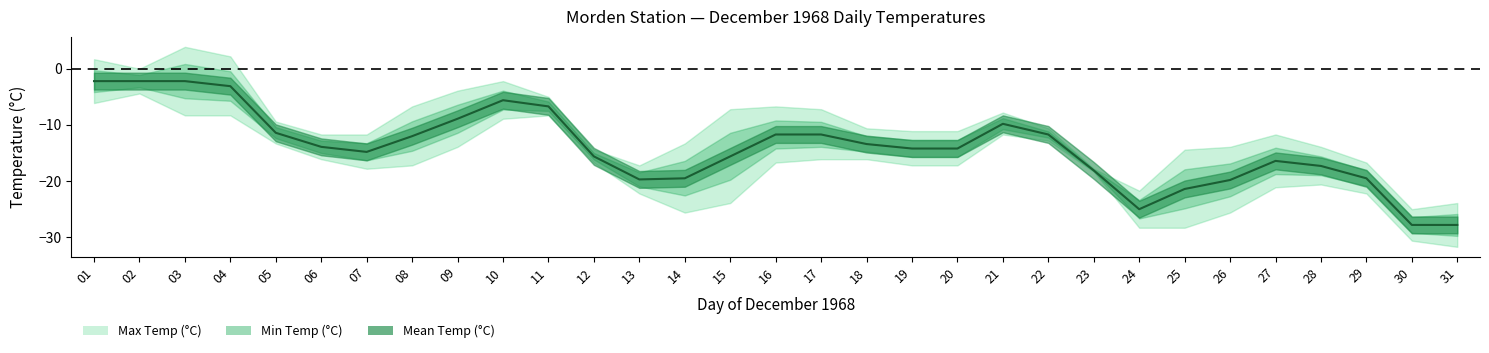

Between 06 and 23, which series saw the biggest shift?

Max Temp (°C)